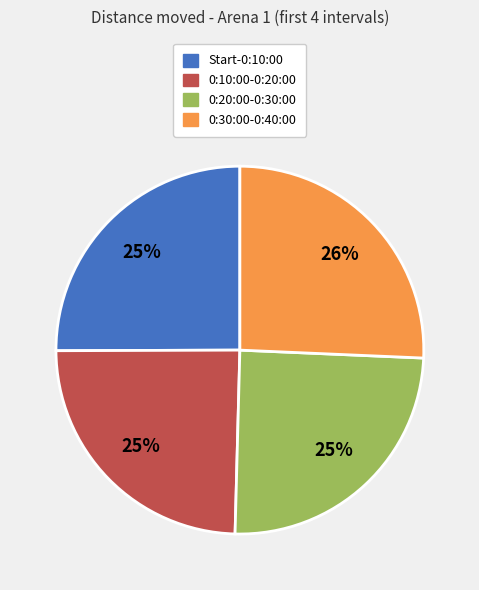

To the nearest percent, what is the difference between the largest and smallest slice percentages?

1%